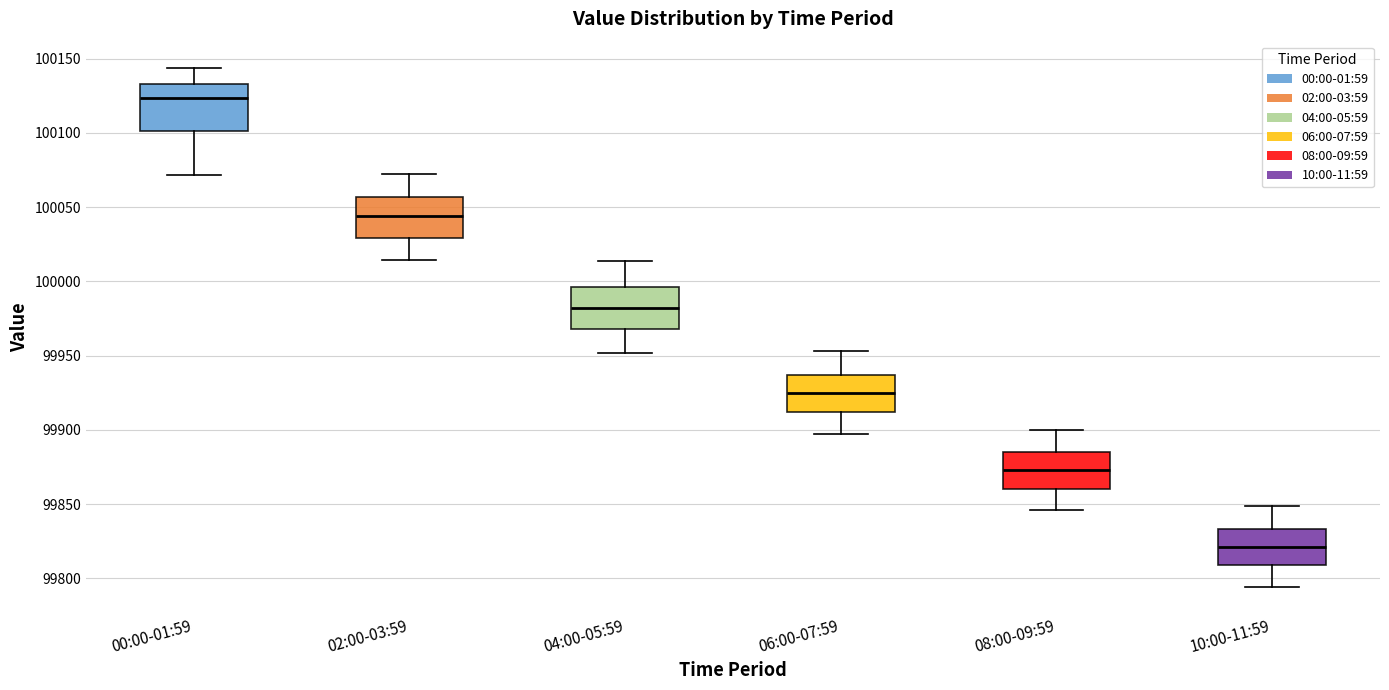

Which box's median line is the highest?

00:00-01:59